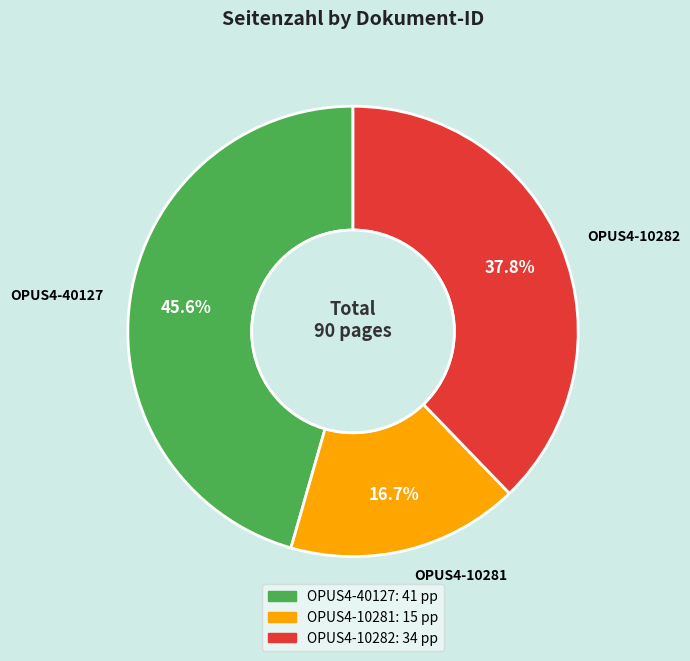

The OPUS4-40127 slice represents 46% of the pie. True or false?

True